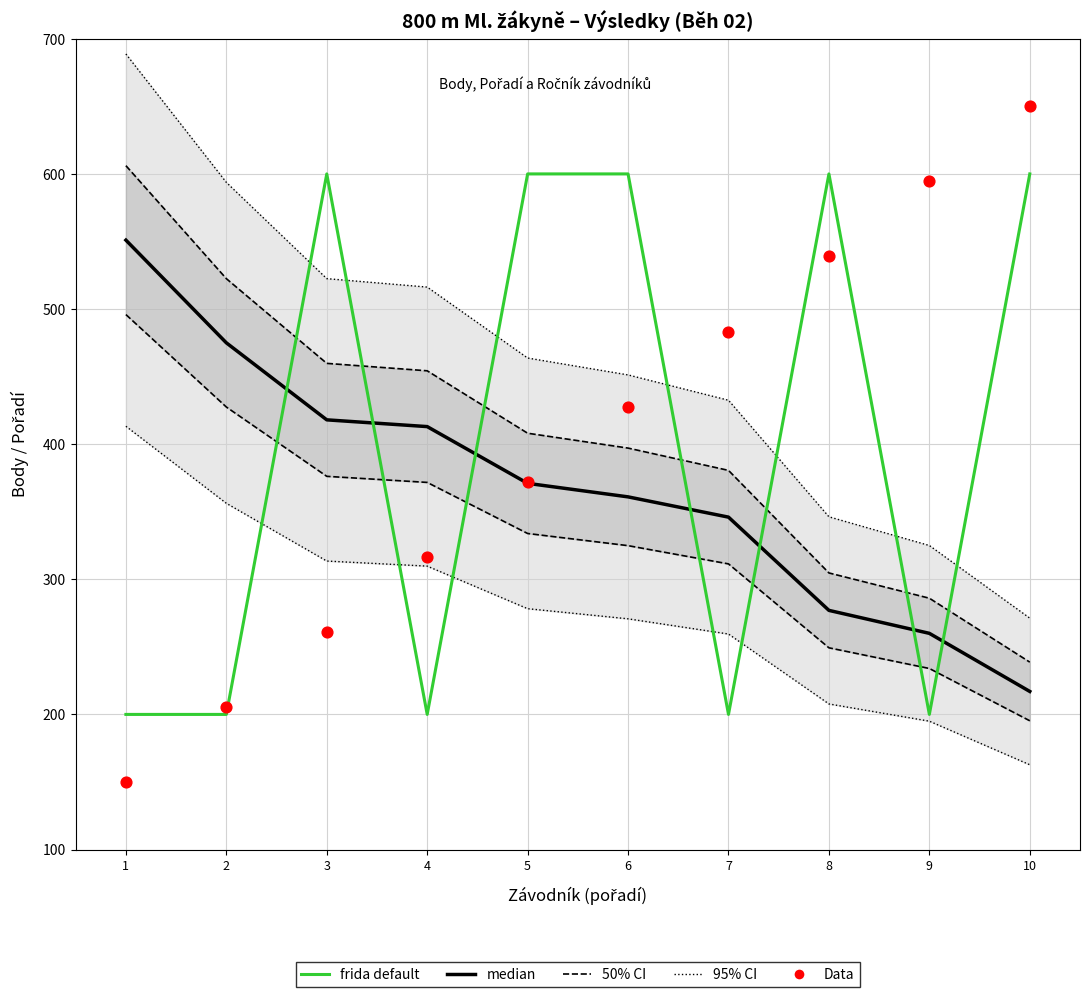

At how many categories does at least one series exceed 562?

8